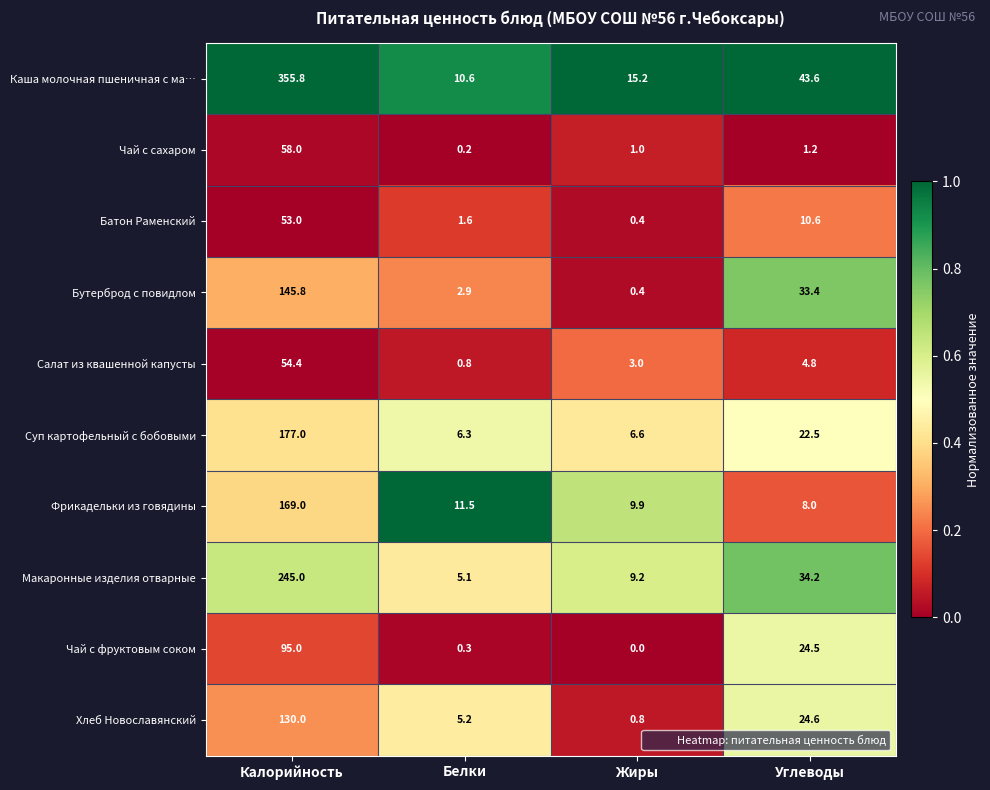

List the series in order of their peak value, highest first.

Каша молочная пшеничная с ма…, Макаронные изделия отварные, Суп картофельный с бобовыми, Фрикадельки из говядины, Бутерброд с повидлом, Хлеб Новославянский, Чай с фруктовым соком, Чай с сахаром, Салат из квашенной капусты, Батон Раменский